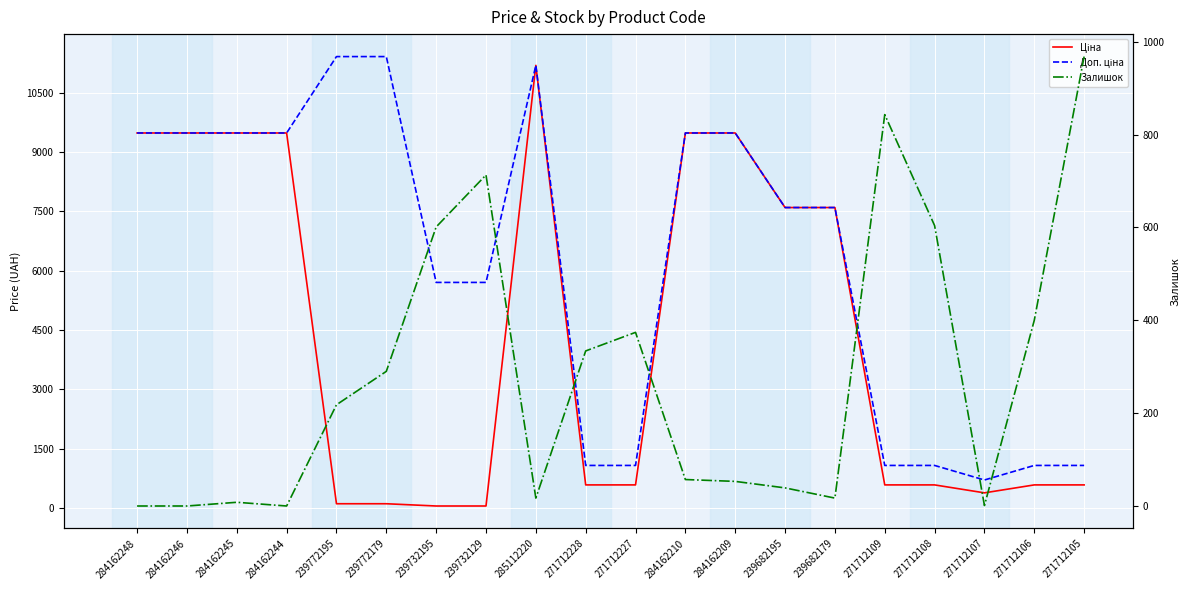

List the series in order of their peak value, highest first.

Доп. ціна, Ціна, Залишок